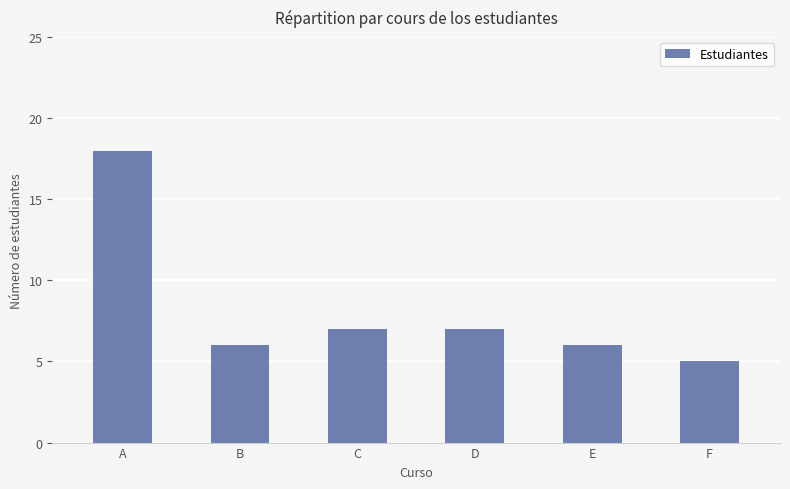

What is the sum of the values at F and D?

12